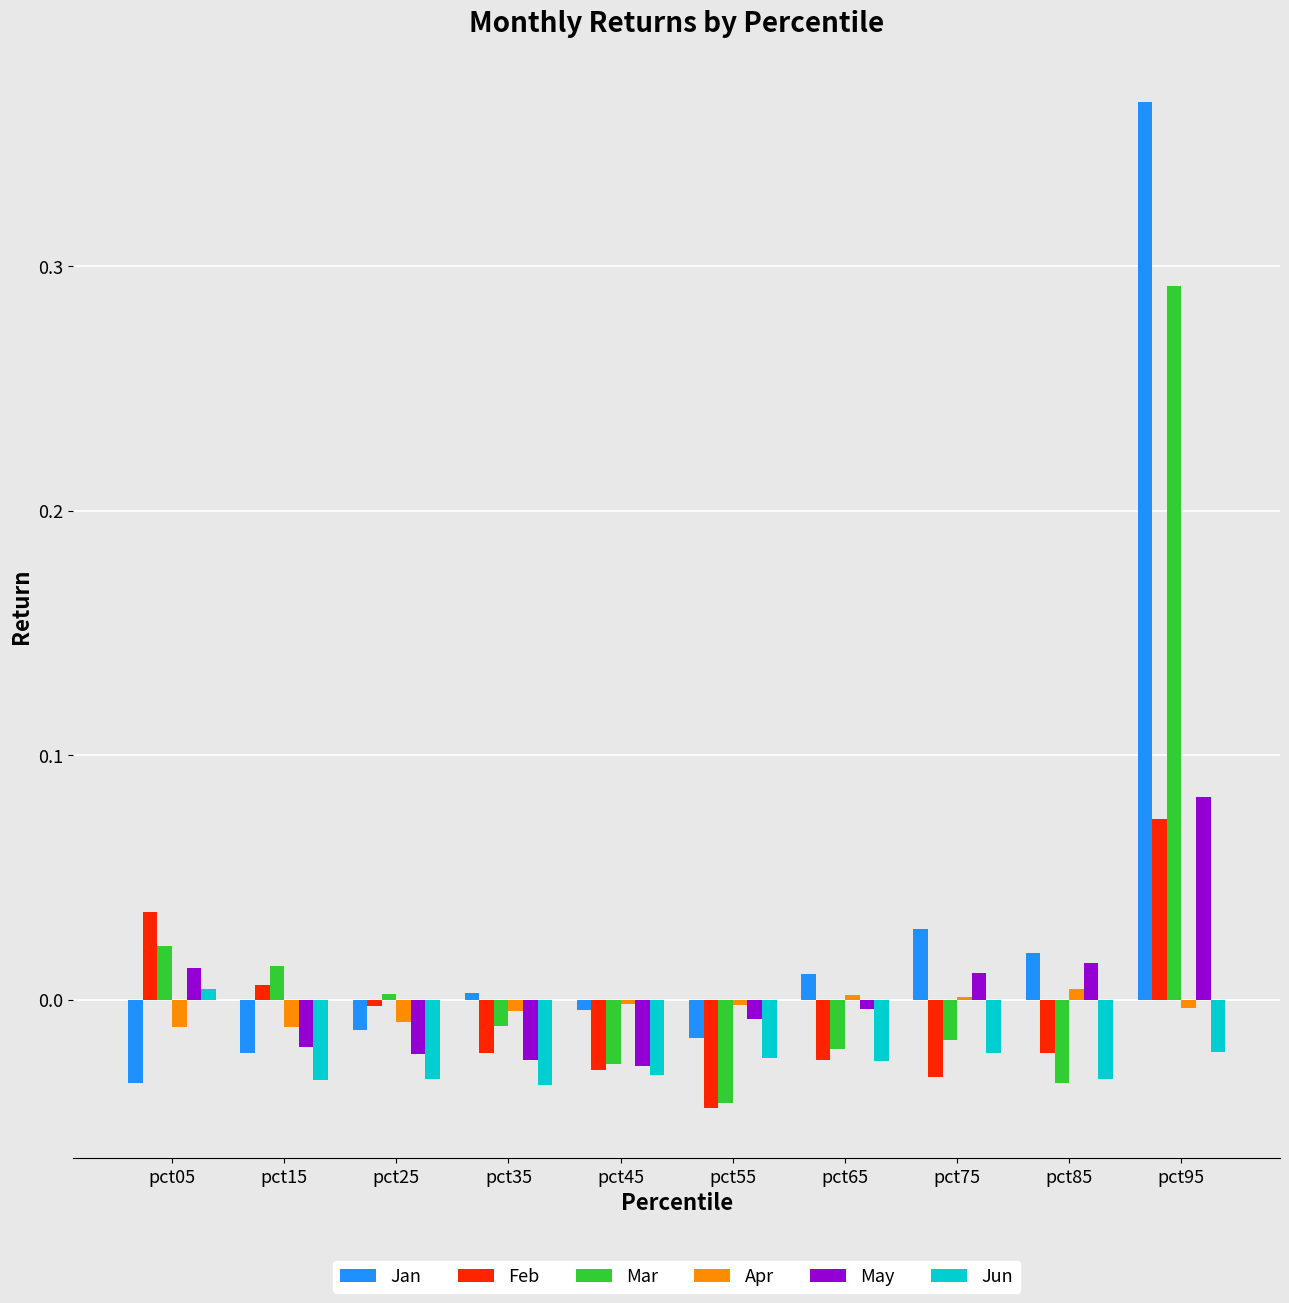

Which series changed the most between pct15 and pct95?

Jan